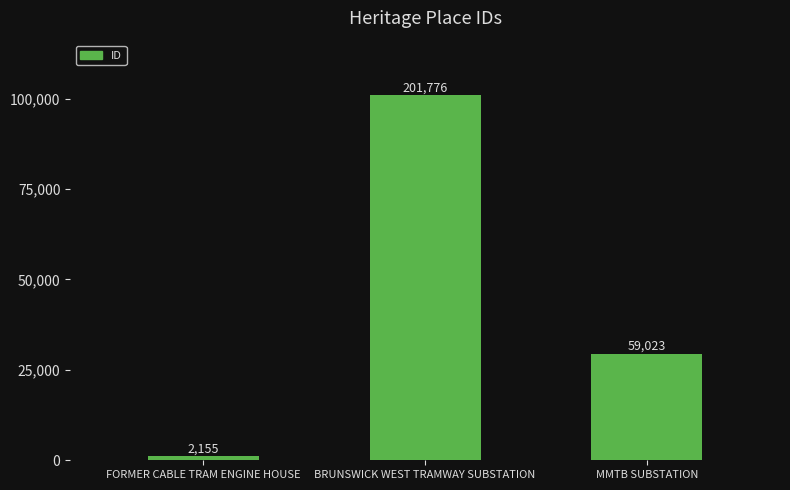

Does the chart contain any negative values?

No